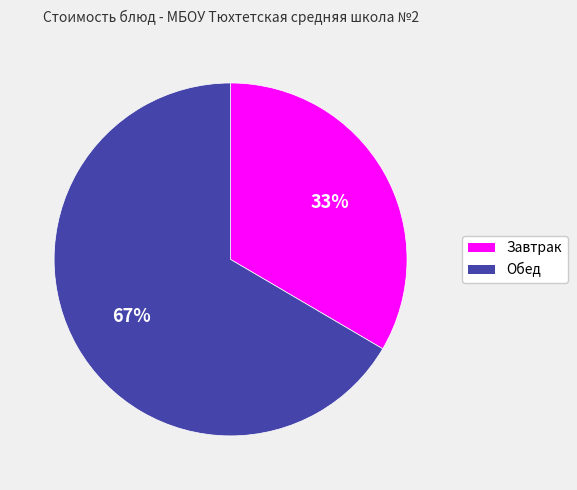

Do Обед and Завтрак together represent more than half of the pie?

Yes